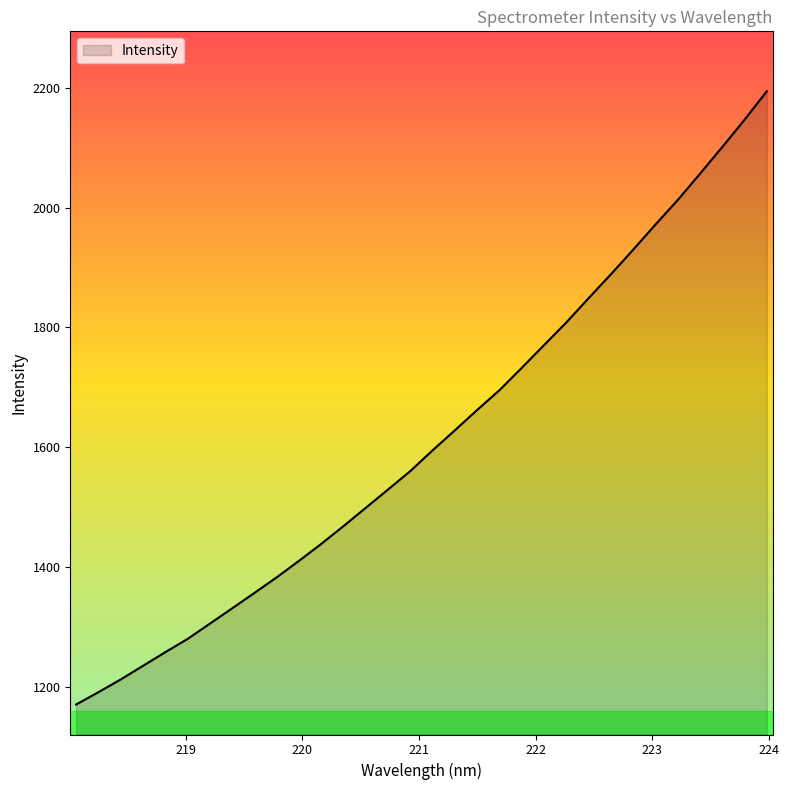

What is the smallest value displayed?

1170.8